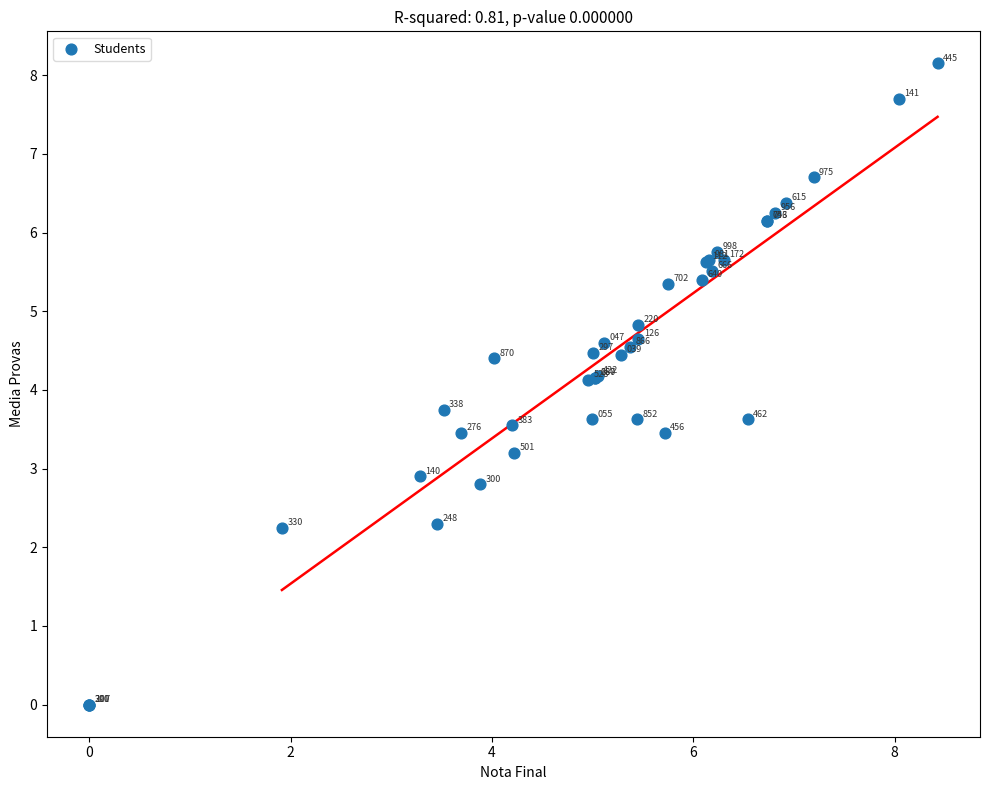

What Y value in the scatter plot is closest to 4?

4.1